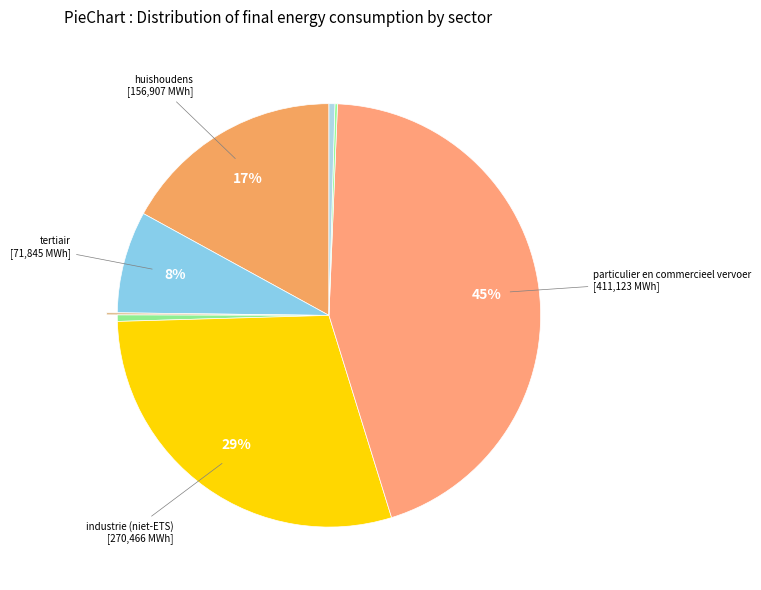

How many slices are in this pie chart?

8